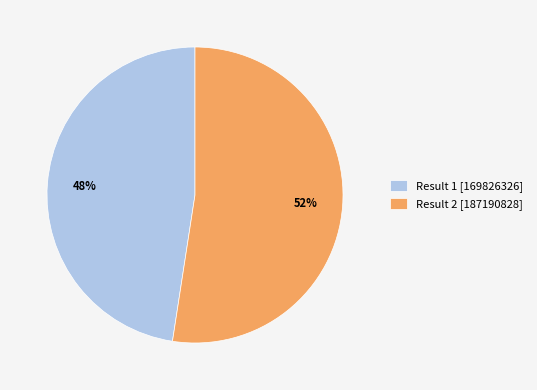

Count the number of slices in the pie.

2